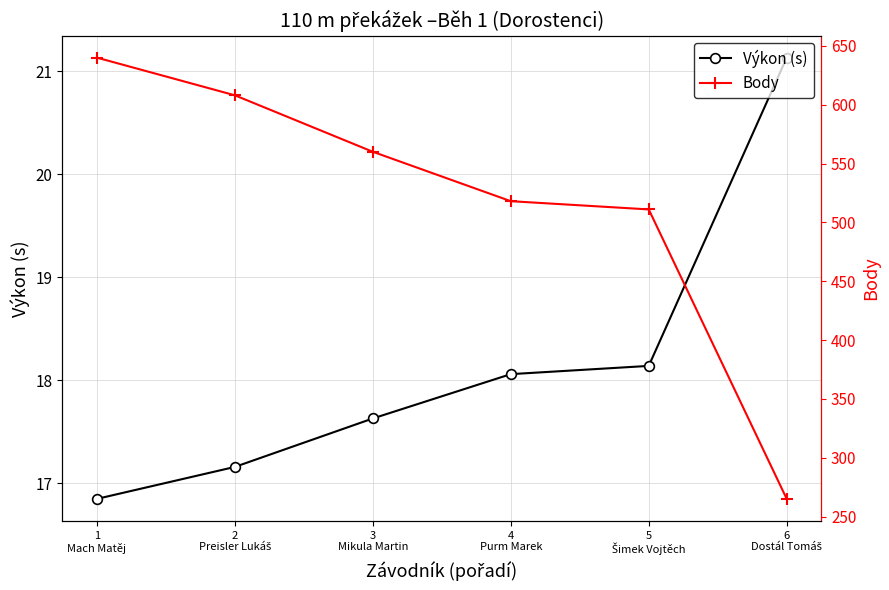

How many lines are shown in the chart?

2